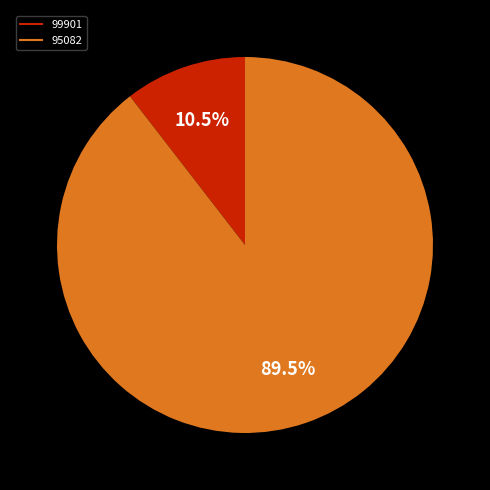

Is 99901 the majority of the pie?

No